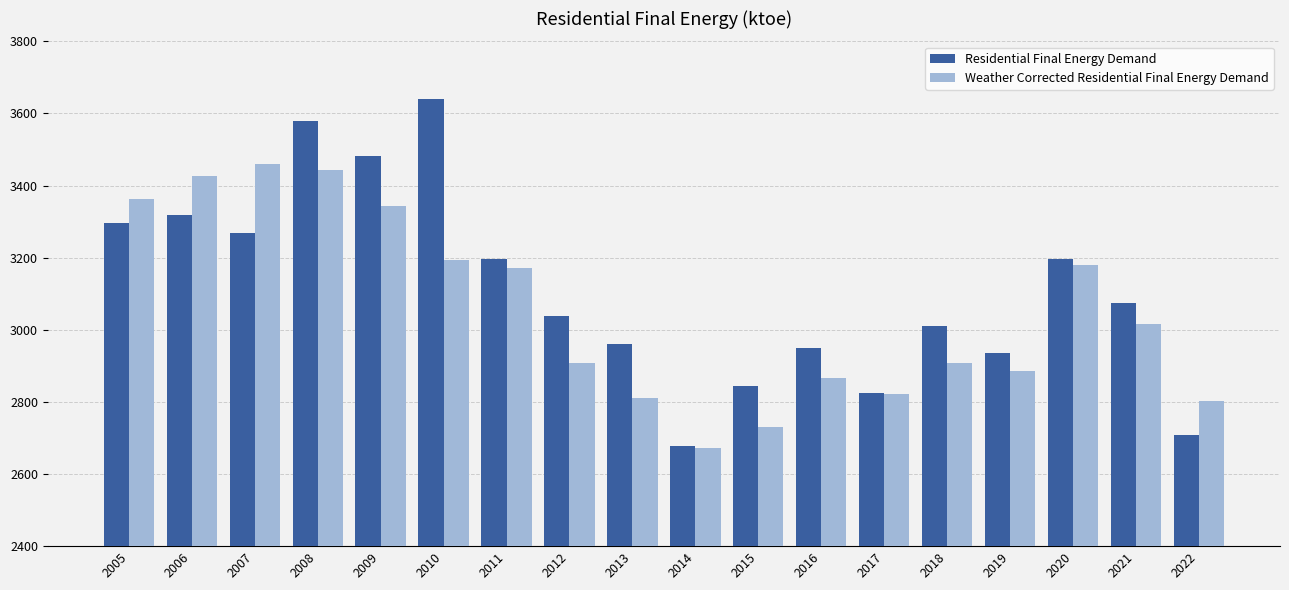

At which label does Weather Corrected Residential Final Energy Demand reach its minimum?

2014